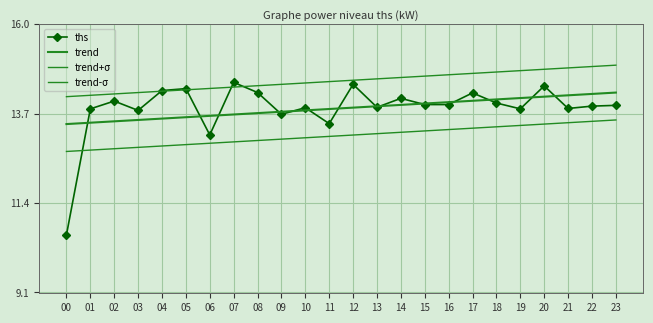

What are all the series names shown in the legend?

ths, trend, trend+σ, trend-σ